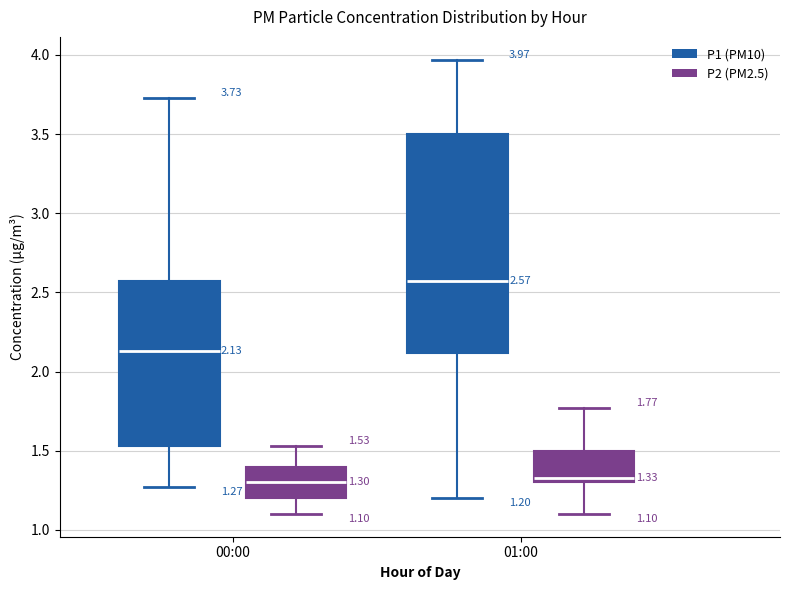

Which box has the highest median line?

01:00 (P1 (PM10))